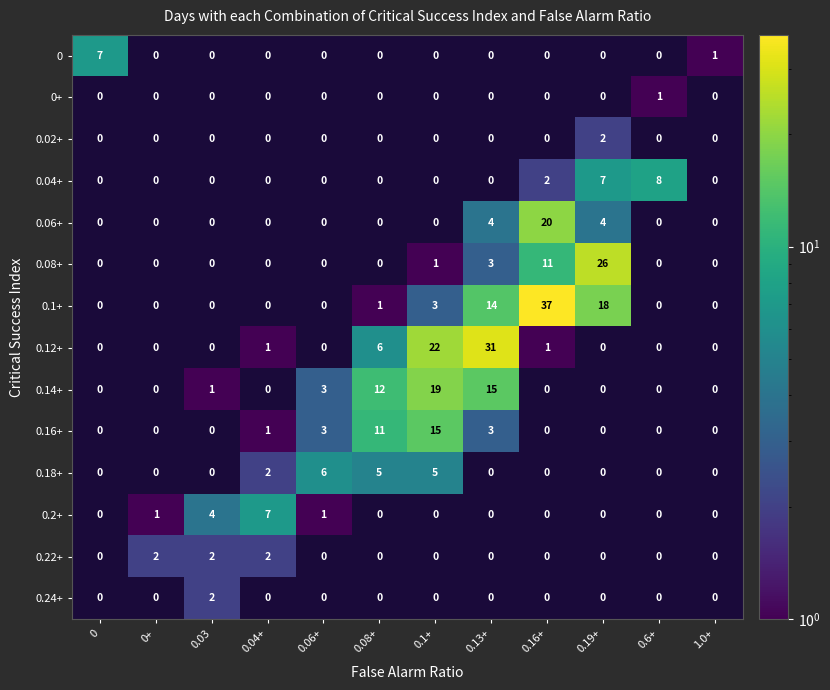

Which label corresponds to the smallest value in the chart?

0+